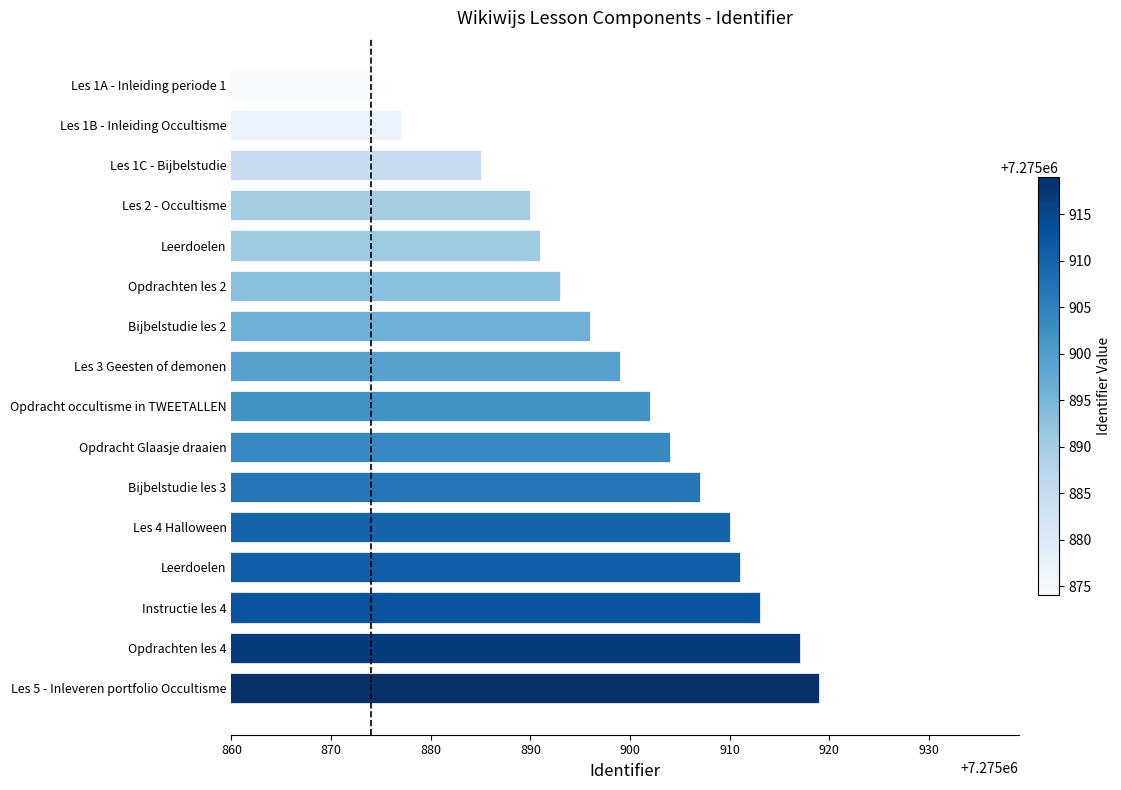

How many data points are less than 7275902?

8